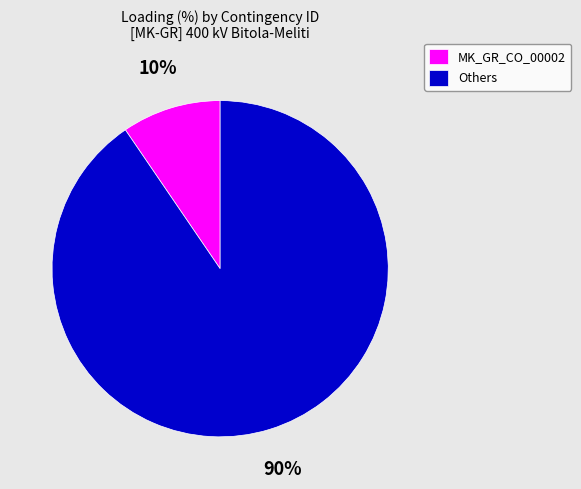

Is the sum of MK_GR_CO_00002 and Others greater than half?

Yes